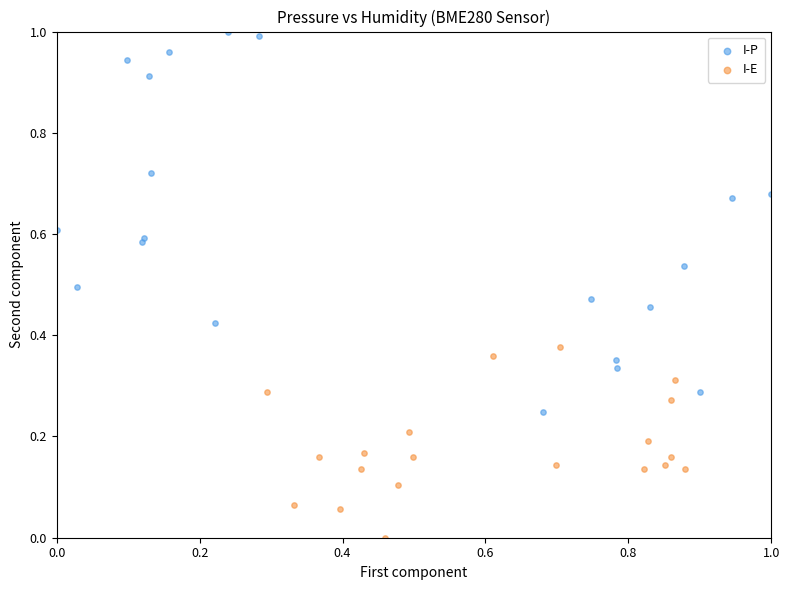

Which series has the largest Y range (max minus min)?

I-P